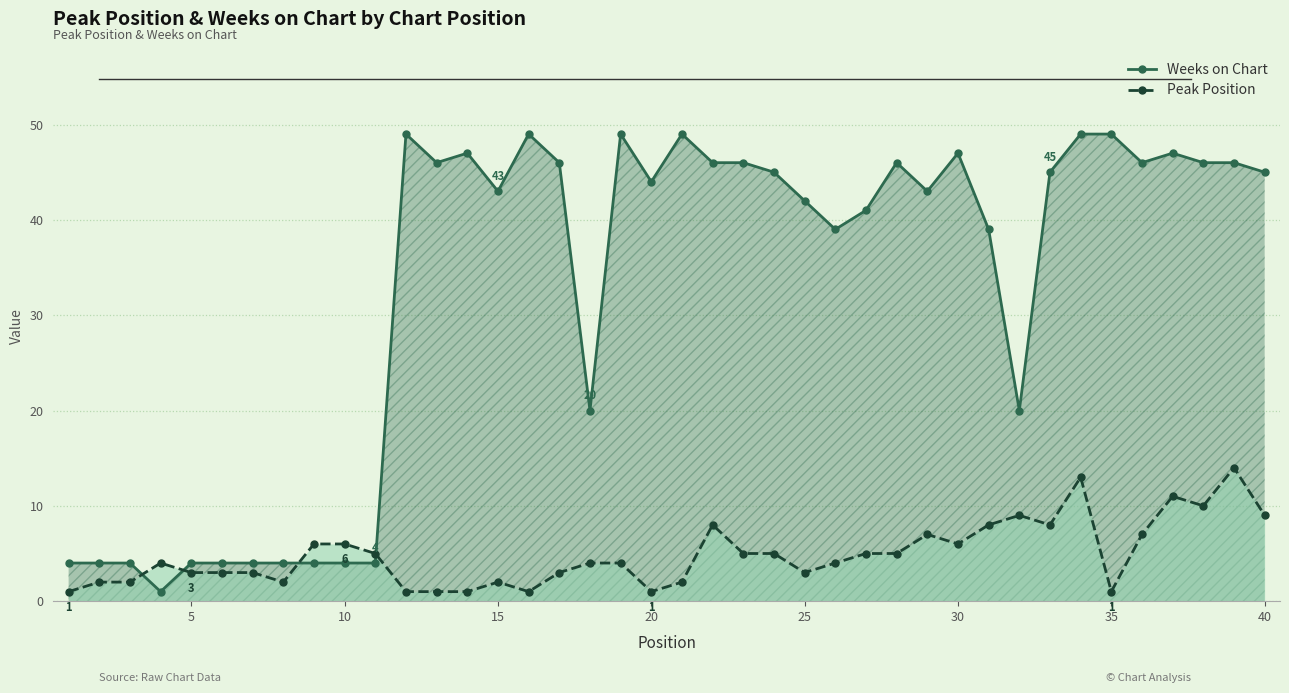

What is the difference between the second highest and minimum values in the Weeks on Chart series?

48